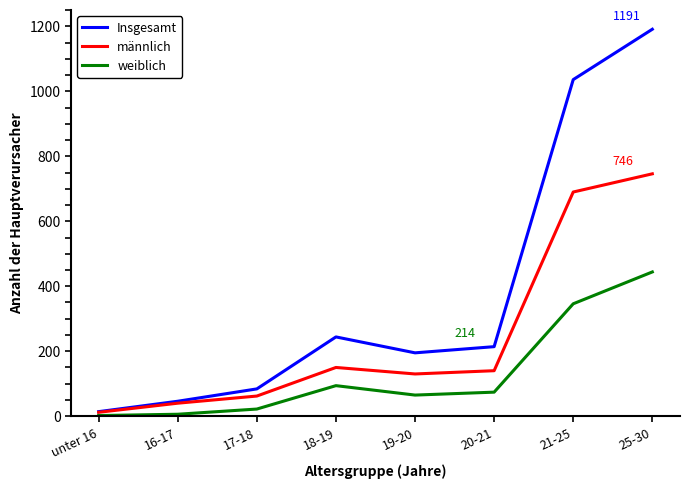

How many distinct data groups are displayed?

3